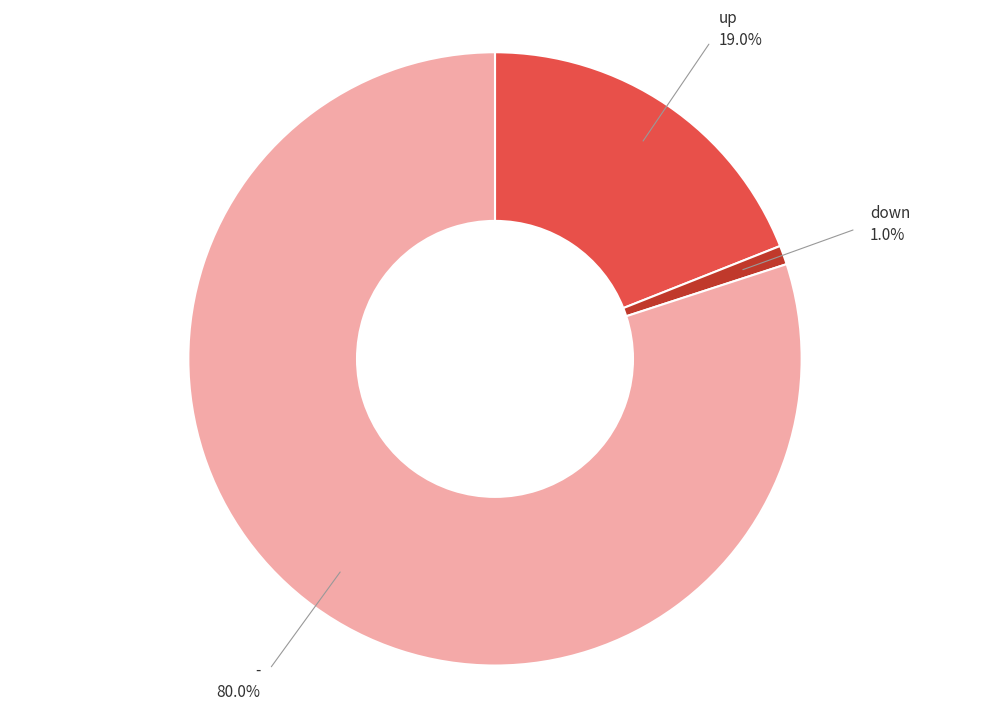

Does any single category account for the majority?

Yes